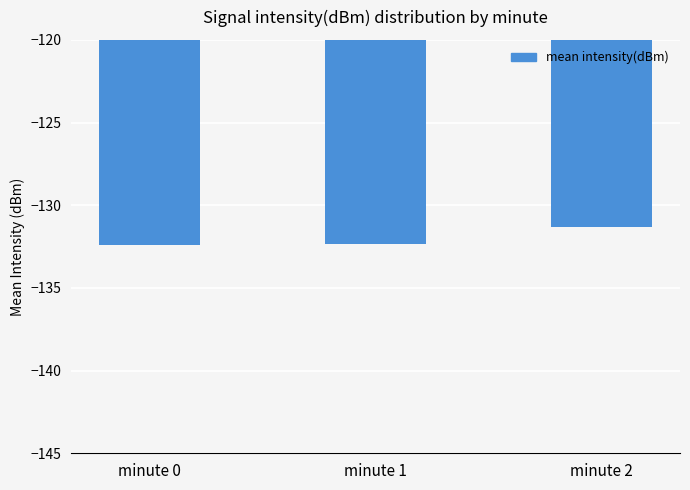

Count the number of data series in this chart.

1